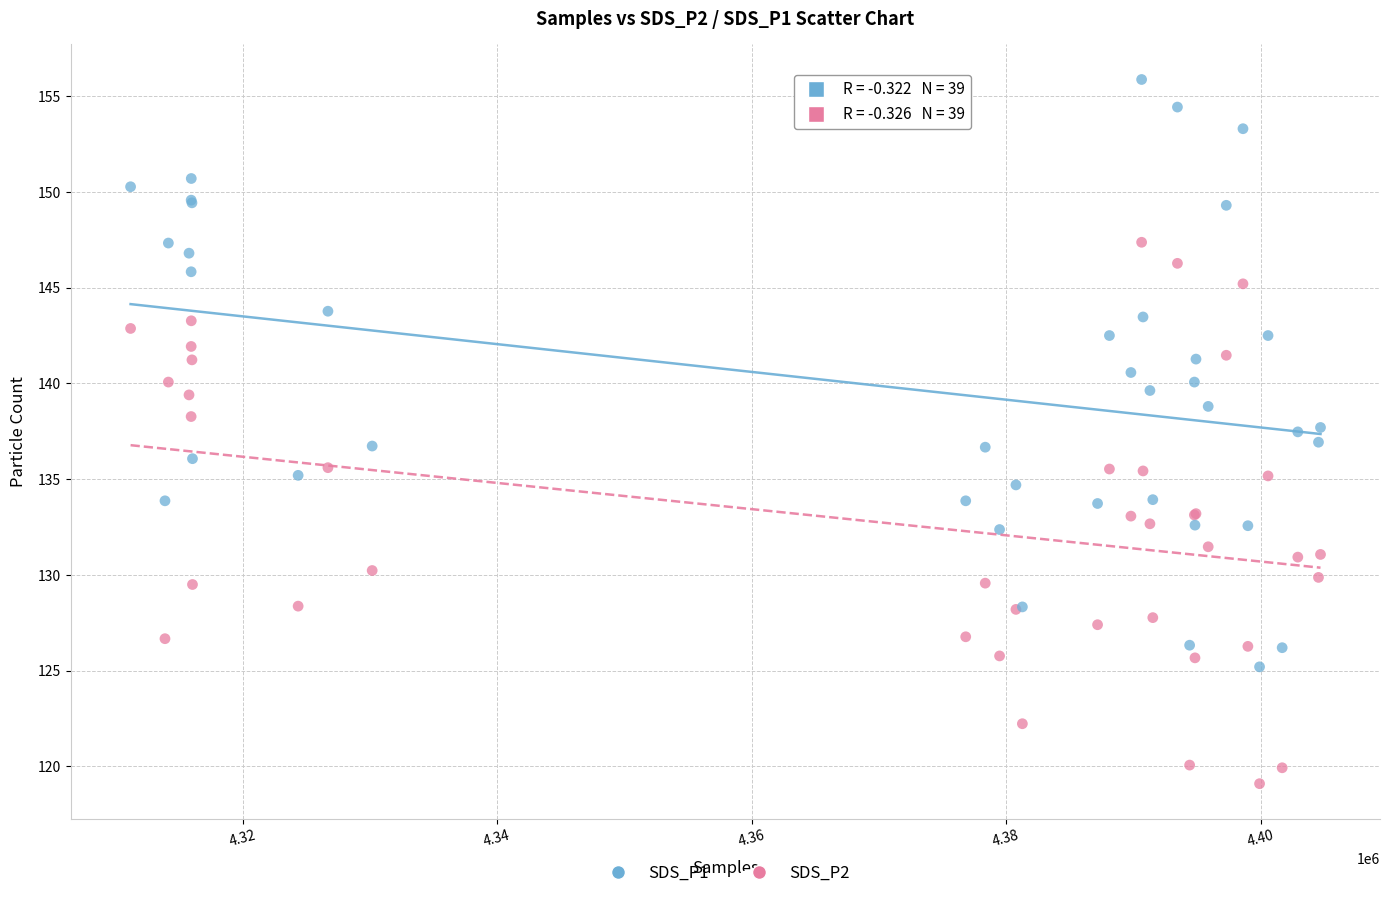

Which series reaches the minimum Y coordinate?

SDS_P2